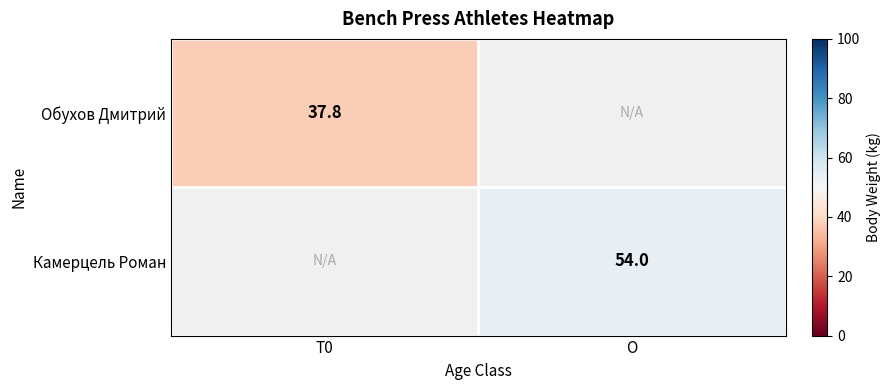

True or false: Обухов Дмитрий has a value of 10.1 at T0.

False